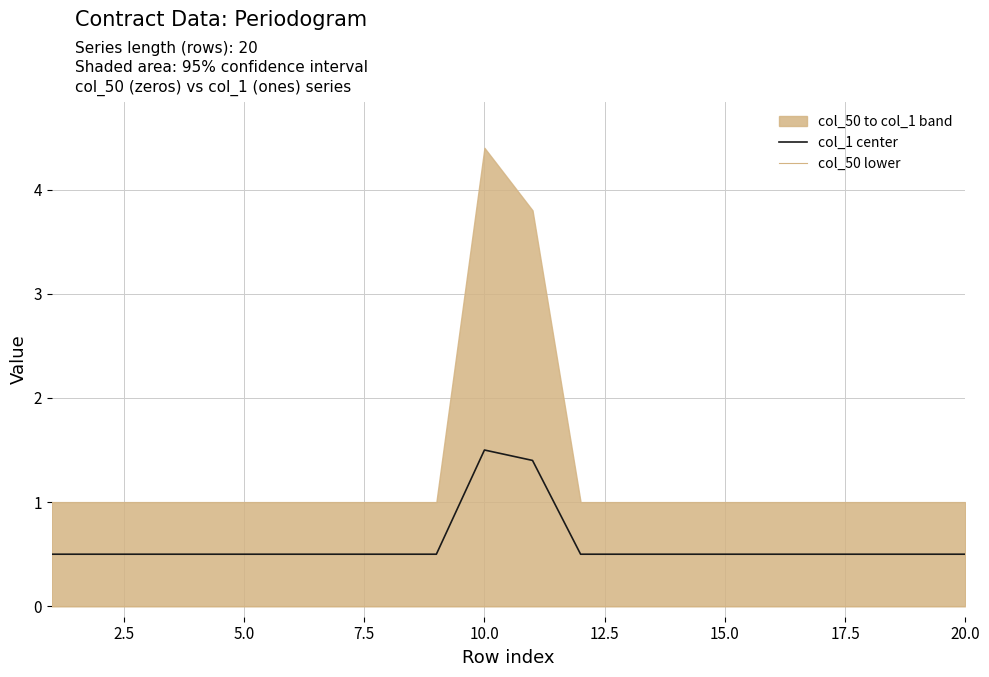

Which category has the highest value in the col_1 center series?

10.0